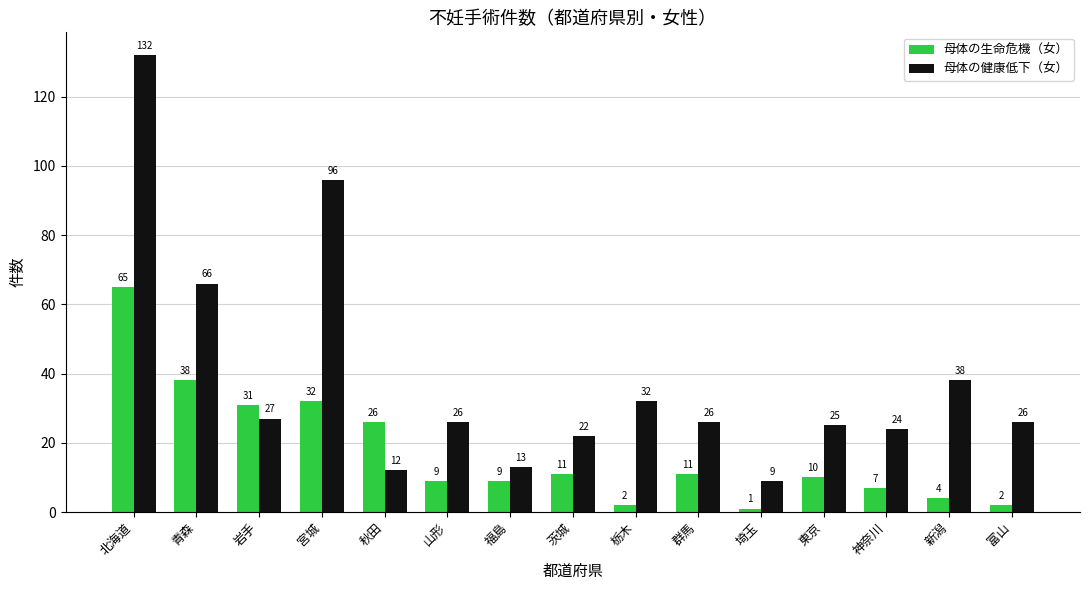

At which category is the sum across all series the highest?

北海道